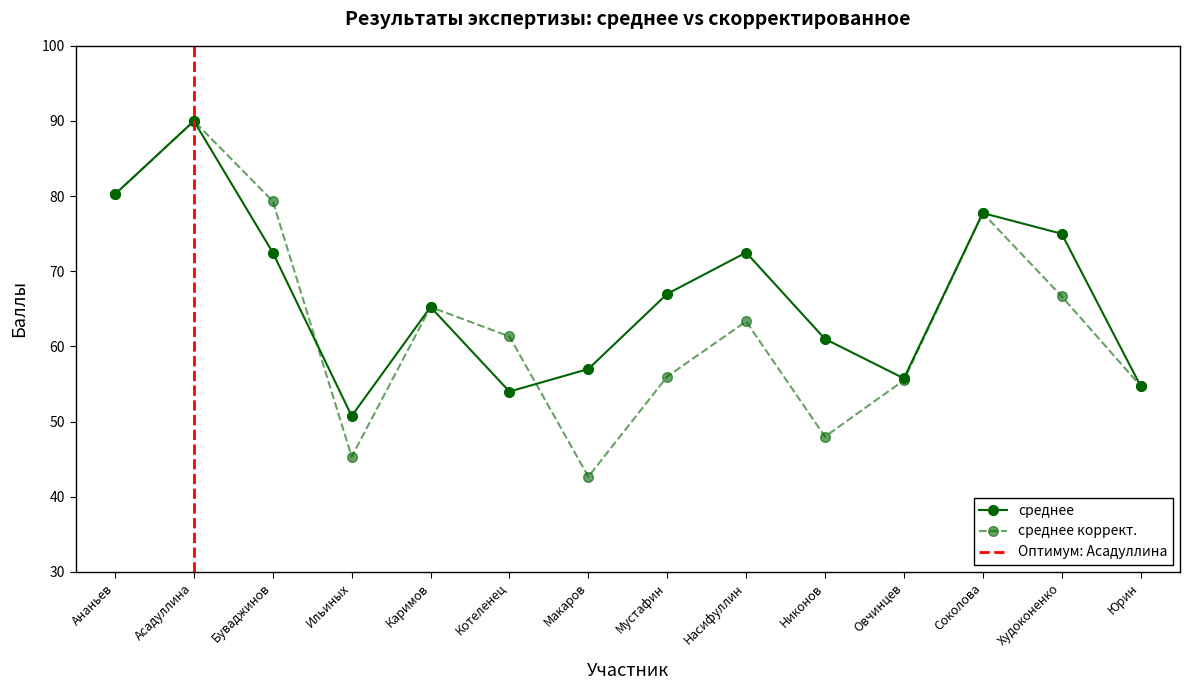

Which category has the lowest value across all series?

Макаров